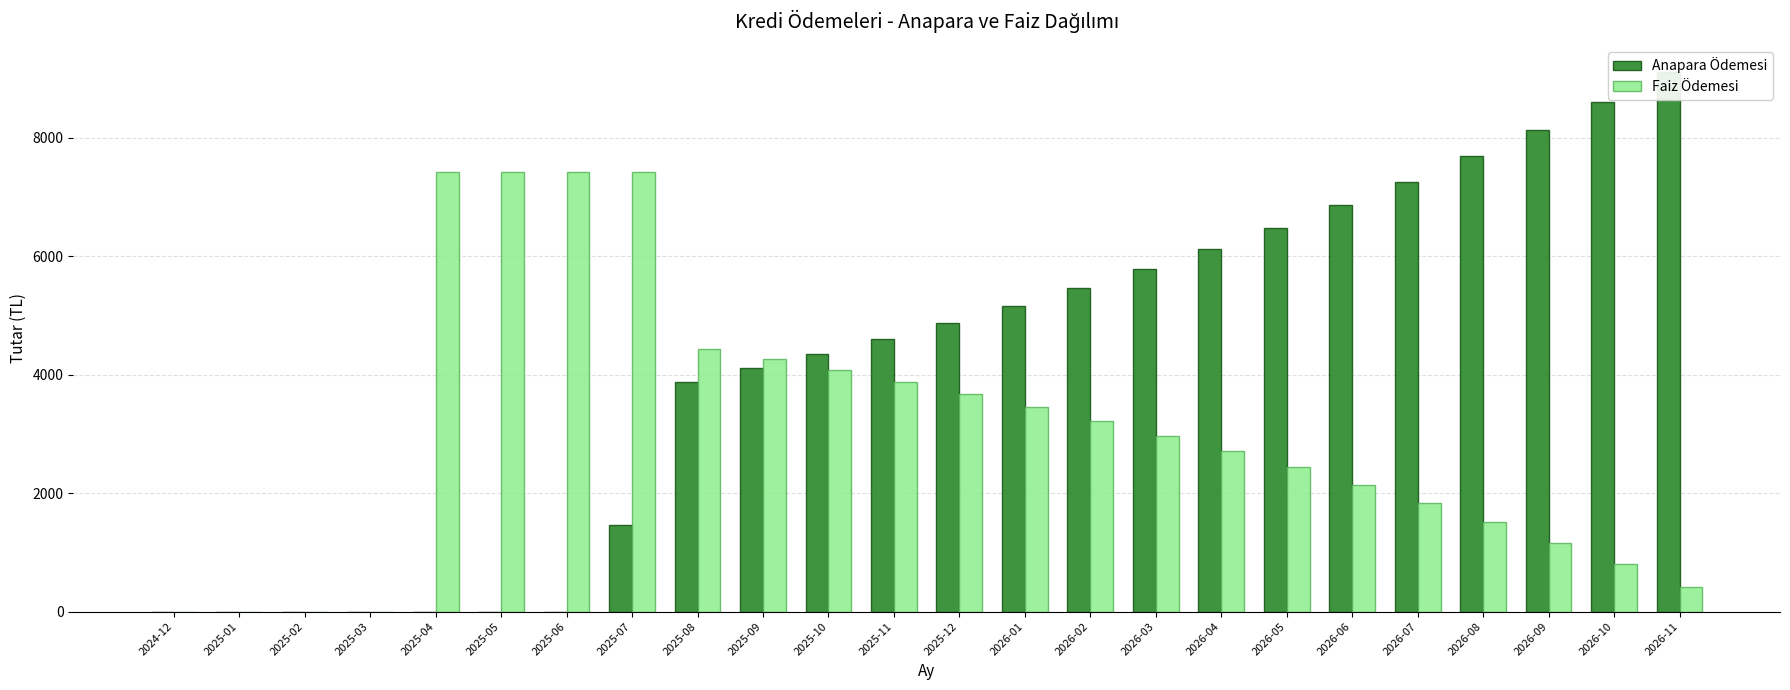

What is the difference between the highest and lowest values at 2025-05?

7423.9